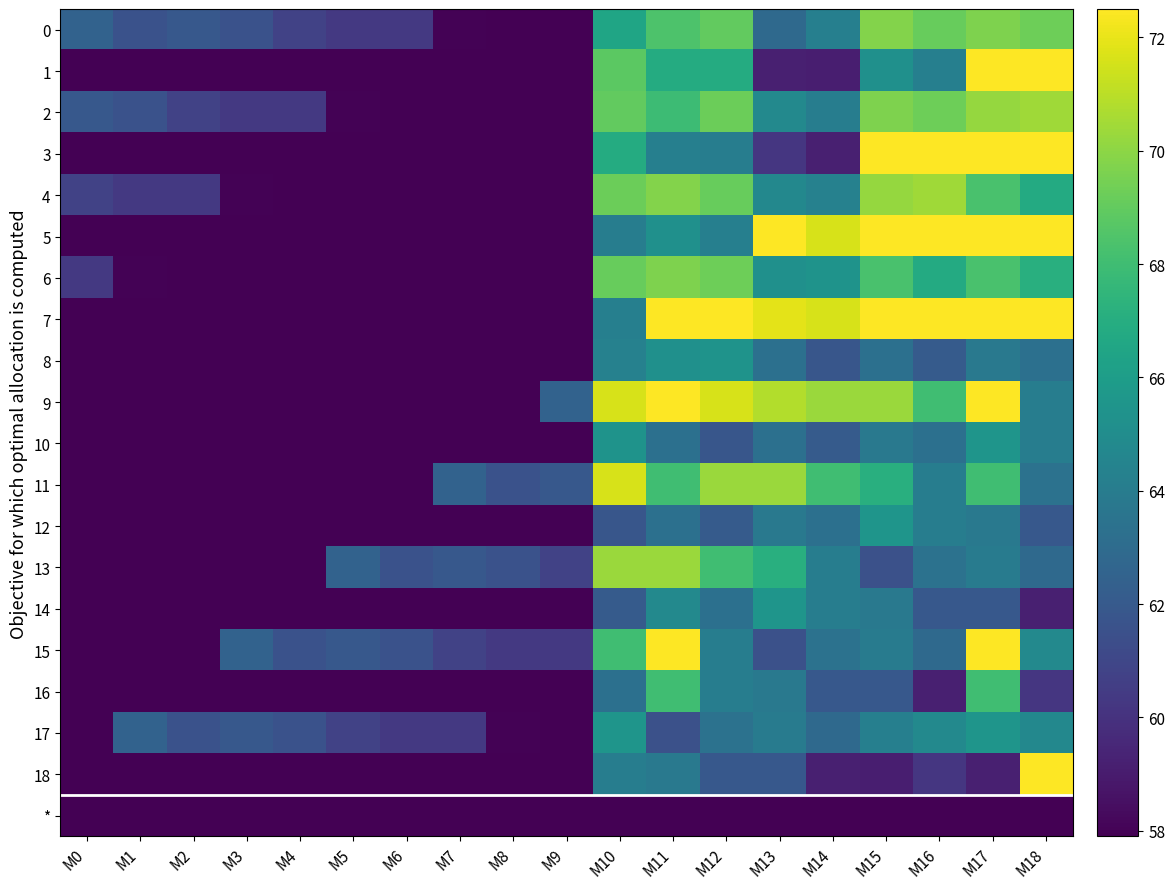

Reading left to right, transcribe all the data shown in this chart.

0: M0=62.5	M1=61.6	M2=61.9	M3=61.6	M4=60.8	M5=60.3	M6=60.3	M7=58.0	M8=57.9	M9=57.9	M10=66.5	M11=68.4	M12=69.0	M13=62.9	M14=64.2	M15=69.8	M16=69.1	M17=69.7	M18=69.3
1: M0=57.9	M1=57.9	M2=57.9	M3=57.9	M4=57.9	M5=57.9	M6=57.9	M7=57.9	M8=57.9	M9=57.9	M10=68.8	M11=66.9	M12=66.9	M13=59.2	M14=59.1	M15=65.2	M16=64.2	M17=72.5	M18=72.5
2: M0=61.9	M1=61.6	M2=60.8	M3=60.3	M4=60.3	M5=58.0	M6=57.9	M7=57.9	M8=57.9	M9=57.9	M10=69.0	M11=67.9	M12=69.2	M13=64.8	M14=64.1	M15=69.7	M16=69.3	M17=70.2	M18=70.4
3: M0=57.9	M1=57.9	M2=57.9	M3=57.9	M4=57.9	M5=57.9	M6=57.9	M7=57.9	M8=57.9	M9=57.9	M10=66.9	M11=64.2	M12=64.1	M13=60.2	M14=59.2	M15=72.5	M16=72.5	M17=72.5	M18=72.5
4: M0=60.8	M1=60.3	M2=60.3	M3=58.0	M4=57.9	M5=57.9	M6=57.9	M7=57.9	M8=57.9	M9=57.9	M10=69.2	M11=69.8	M12=69.1	M13=64.7	M14=64.3	M15=70.2	M16=70.4	M17=68.3	M18=66.8
5: M0=57.9	M1=57.9	M2=57.9	M3=57.9	M4=57.9	M5=57.9	M6=57.9	M7=57.9	M8=57.9	M9=57.9	M10=64.1	M11=65.2	M12=64.2	M13=72.5	M14=71.6	M15=72.5	M16=72.5	M17=72.5	M18=72.5
6: M0=60.3	M1=58.0	M2=57.9	M3=57.9	M4=57.9	M5=57.9	M6=57.9	M7=57.9	M8=57.9	M9=57.9	M10=69.1	M11=69.7	M12=69.3	M13=65.2	M14=65.4	M15=68.3	M16=66.8	M17=68.3	M18=67.1
7: M0=57.9	M1=57.9	M2=57.9	M3=57.9	M4=57.9	M5=57.9	M6=57.9	M7=57.9	M8=57.9	M9=57.9	M10=64.2	M11=72.5	M12=72.5	M13=71.9	M14=71.6	M15=72.5	M16=72.5	M17=72.5	M18=72.5
8: M0=57.9	M1=57.9	M2=57.9	M3=57.9	M4=57.9	M5=57.9	M6=57.9	M7=57.9	M8=57.9	M9=57.9	M10=64.3	M11=65.2	M12=65.4	M13=63.3	M14=61.8	M15=63.3	M16=62.1	M17=63.8	M18=63.3
9: M0=57.9	M1=57.9	M2=57.9	M3=57.9	M4=57.9	M5=57.9	M6=57.9	M7=57.9	M8=57.9	M9=62.5	M10=71.6	M11=72.5	M12=71.6	M13=70.8	M14=70.3	M15=70.3	M16=68.0	M17=72.5	M18=64.1
10: M0=57.9	M1=57.9	M2=57.9	M3=57.9	M4=57.9	M5=57.9	M6=57.9	M7=57.9	M8=57.9	M9=57.9	M10=65.4	M11=63.3	M12=61.8	M13=63.3	M14=62.1	M15=63.8	M16=63.3	M17=65.5	M18=64.1
11: M0=57.9	M1=57.9	M2=57.9	M3=57.9	M4=57.9	M5=57.9	M6=57.9	M7=62.5	M8=61.6	M9=61.9	M10=71.6	M11=68.0	M12=70.3	M13=70.3	M14=68.0	M15=67.1	M16=64.1	M17=68.0	M18=63.4
12: M0=57.9	M1=57.9	M2=57.9	M3=57.9	M4=57.9	M5=57.9	M6=57.9	M7=57.9	M8=57.9	M9=57.9	M10=61.8	M11=63.3	M12=62.1	M13=63.8	M14=63.3	M15=65.5	M16=64.1	M17=63.8	M18=61.9
13: M0=57.9	M1=57.9	M2=57.9	M3=57.9	M4=57.9	M5=62.5	M6=61.6	M7=61.9	M8=61.6	M9=60.8	M10=70.3	M11=70.3	M12=68.0	M13=67.1	M14=64.1	M15=61.5	M16=63.4	M17=64.0	M18=62.9
14: M0=57.9	M1=57.9	M2=57.9	M3=57.9	M4=57.9	M5=57.9	M6=57.9	M7=57.9	M8=57.9	M9=57.9	M10=62.1	M11=64.8	M12=63.3	M13=65.5	M14=64.1	M15=63.8	M16=61.9	M17=61.9	M18=59.2
15: M0=57.9	M1=57.9	M2=57.9	M3=62.5	M4=61.6	M5=61.9	M6=61.6	M7=60.8	M8=60.3	M9=60.3	M10=68.0	M11=72.5	M12=64.1	M13=61.5	M14=63.4	M15=64.0	M16=62.9	M17=72.5	M18=64.8
16: M0=57.9	M1=57.9	M2=57.9	M3=57.9	M4=57.9	M5=57.9	M6=57.9	M7=57.9	M8=57.9	M9=57.9	M10=63.3	M11=68.0	M12=64.1	M13=63.8	M14=61.9	M15=61.9	M16=59.2	M17=68.0	M18=60.2
17: M0=57.9	M1=62.5	M2=61.6	M3=61.9	M4=61.6	M5=60.8	M6=60.3	M7=60.3	M8=58.0	M9=57.9	M10=65.5	M11=61.5	M12=63.4	M13=64.0	M14=62.9	M15=64.2	M16=64.8	M17=65.5	M18=64.7
18: M0=57.9	M1=57.9	M2=57.9	M3=57.9	M4=57.9	M5=57.9	M6=57.9	M7=57.9	M8=57.9	M9=57.9	M10=64.1	M11=63.8	M12=61.9	M13=61.9	M14=59.2	M15=59.1	M16=60.2	M17=59.2	M18=72.5
*: M0=57.9	M1=57.9	M2=57.9	M3=57.9	M4=57.9	M5=57.9	M6=57.9	M7=57.9	M8=57.9	M9=57.9	M10=57.9	M11=57.9	M12=57.9	M13=57.9	M14=57.9	M15=57.9	M16=57.9	M17=57.9	M18=57.9